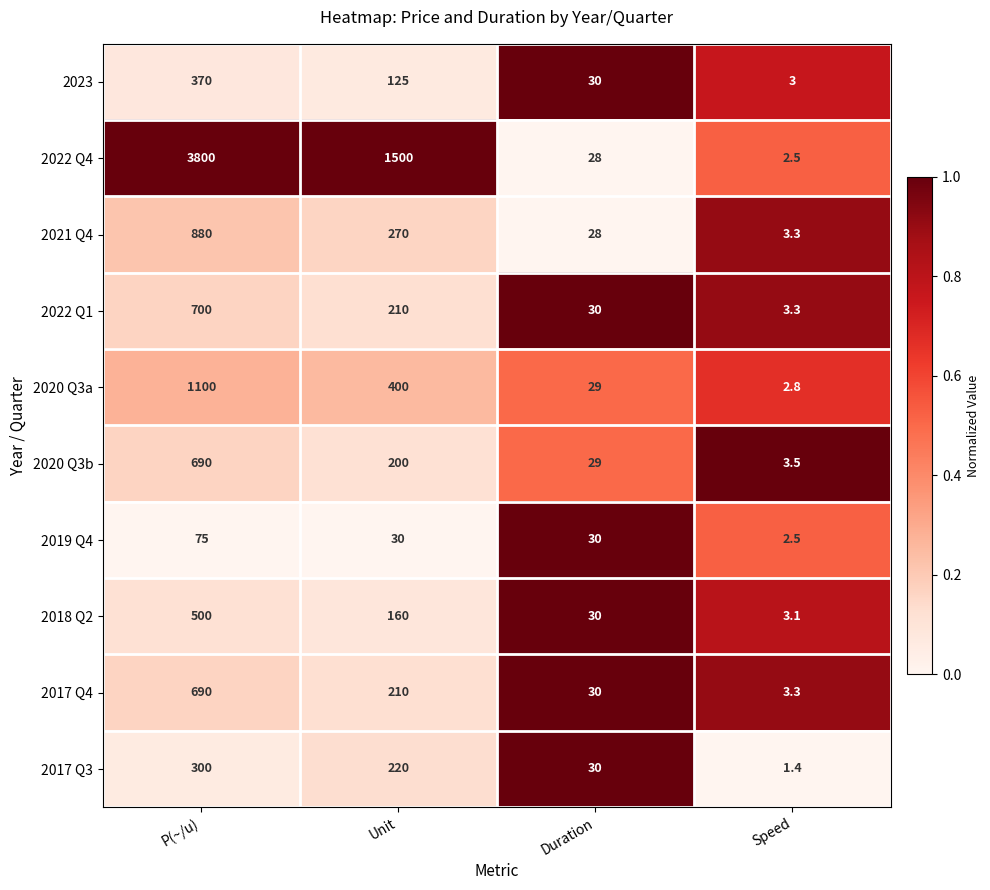

At which category does the chart reach its peak across all series?

P(~/u)